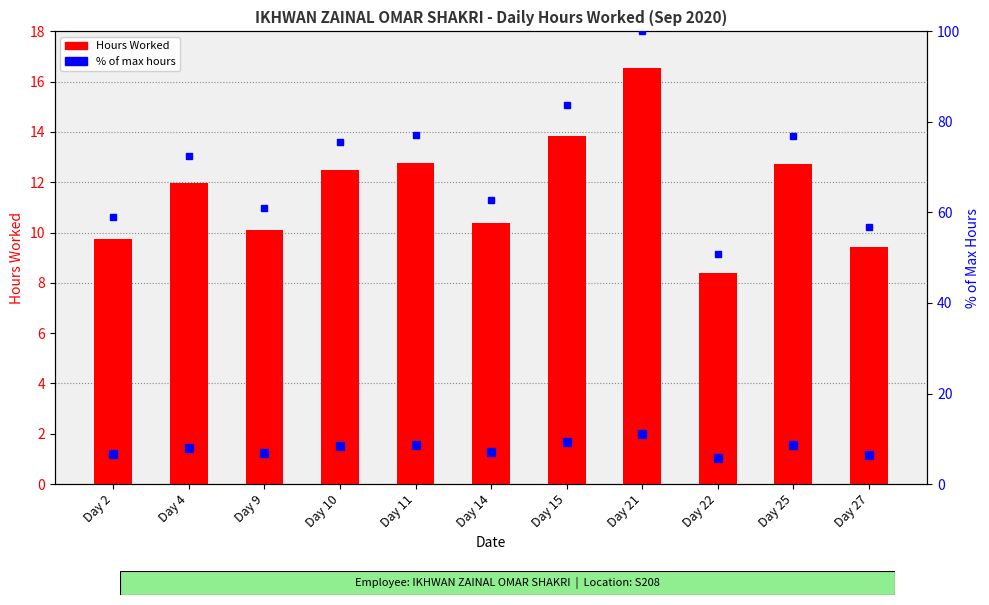

What is the difference between the maximum and minimum values in the Hours Worked series?

8.1